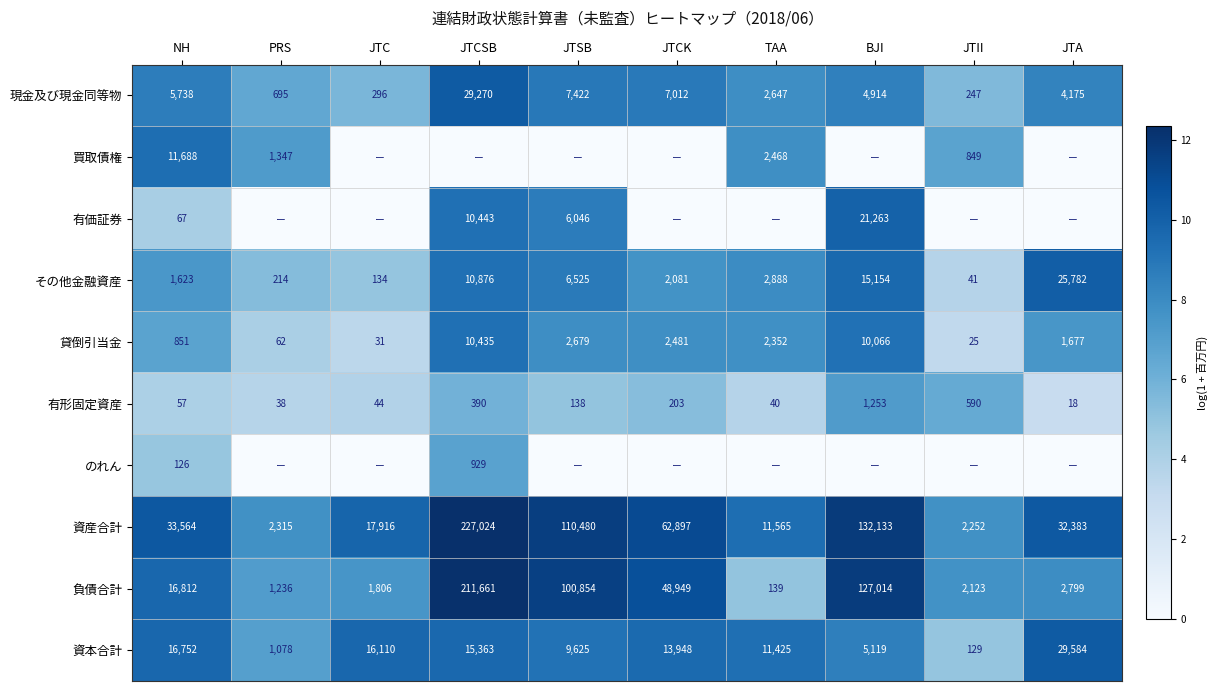

What is the lowest value of the その他金融資産 series?

41